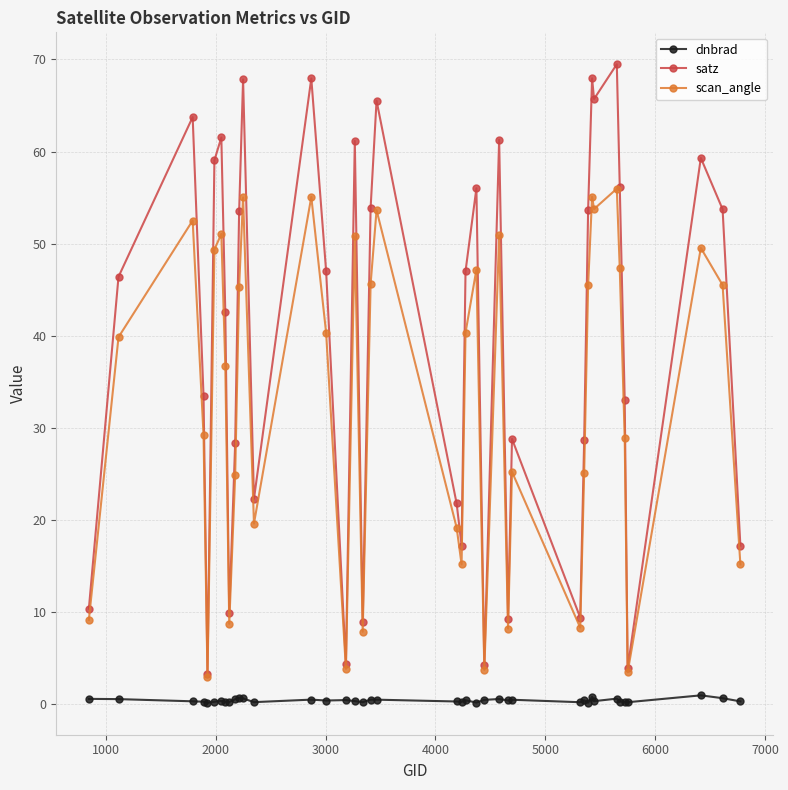

What is the value of the scan_angle point at the 37th from the left?

3.5